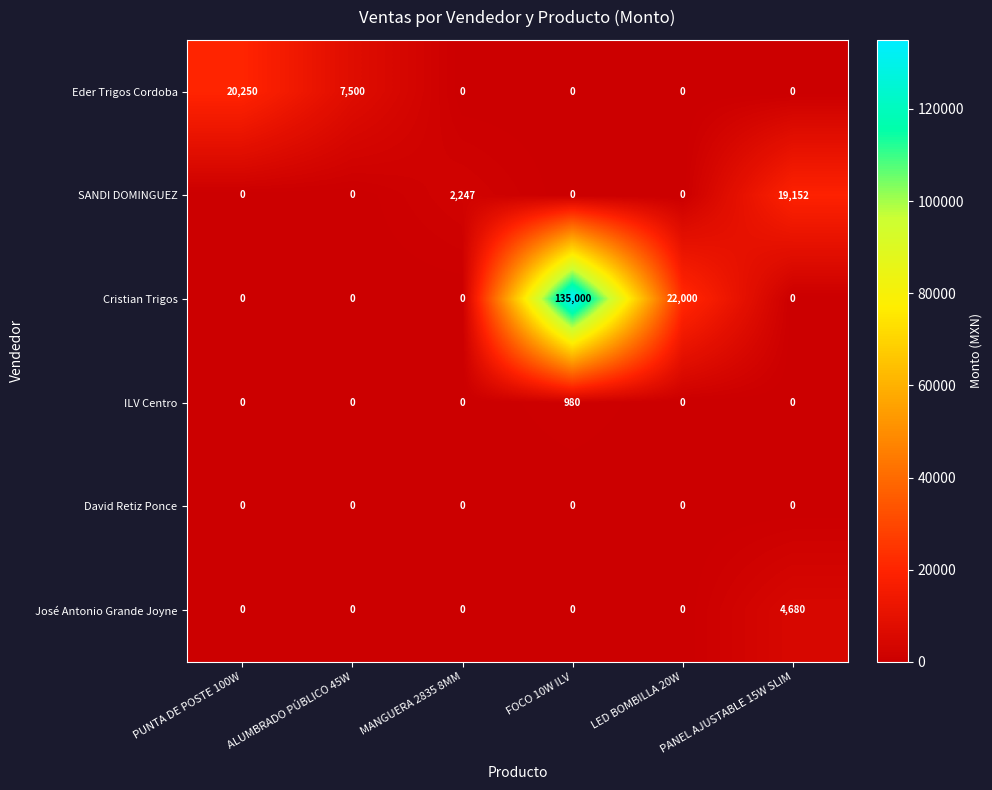

Which series changed the most between FOCO 10W ILV and PANEL AJUSTABLE 15W SLIM?

Cristian Trigos